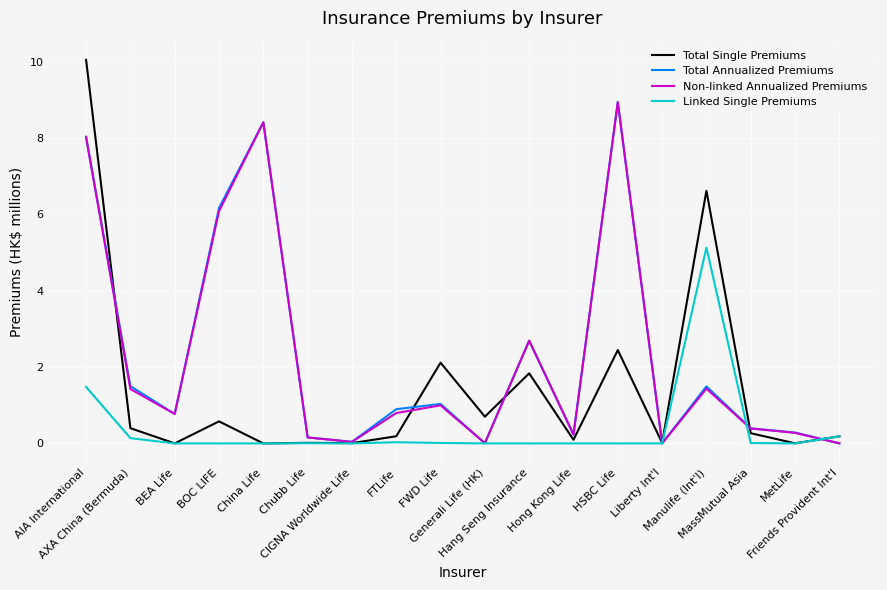

What is the greatest value displayed?

10.0